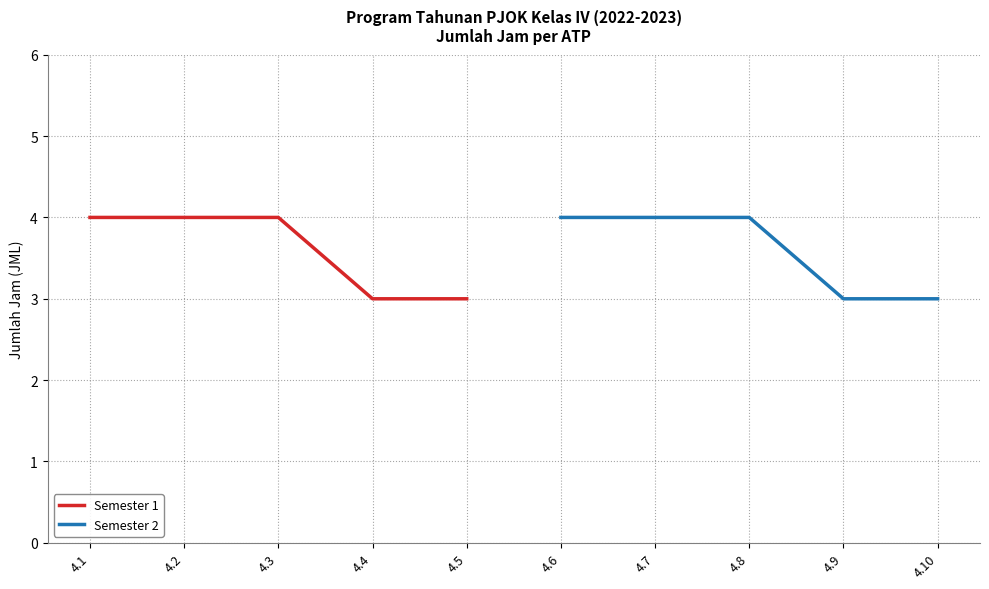

The Semester 1 series shows 1 at 4.3. True or false?

False